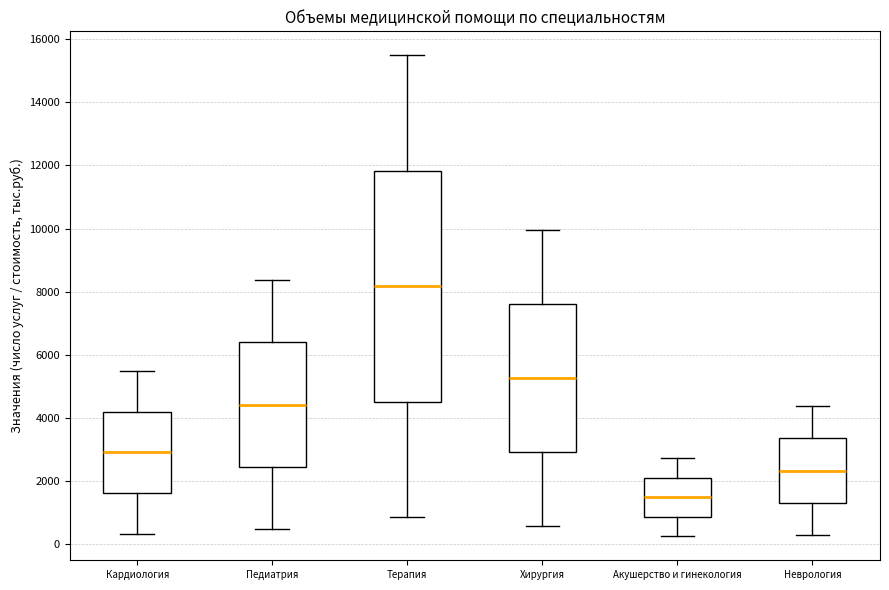

Reading left to right, read every box against the y-axis: the position of its median line, the range the box covers, and the ends of its whiskers. The values are not printed on the chart, so give them approximately, as read against the axis.

Кардиология: median 3000, box 1600 to 4200, whiskers 400 to 5400
Педиатрия: median 4400, box 2400 to 6400, whiskers 400 to 8400
Терапия: median 8200, box 4600 to 11800, whiskers 800 to 15400
Хирургия: median 5200, box 3000 to 7600, whiskers 600 to 10000
Акушерство и гинекология: median 1400, box 800 to 2200, whiskers 200 to 2800
Неврология: median 2400, box 1400 to 3400, whiskers 200 to 4400